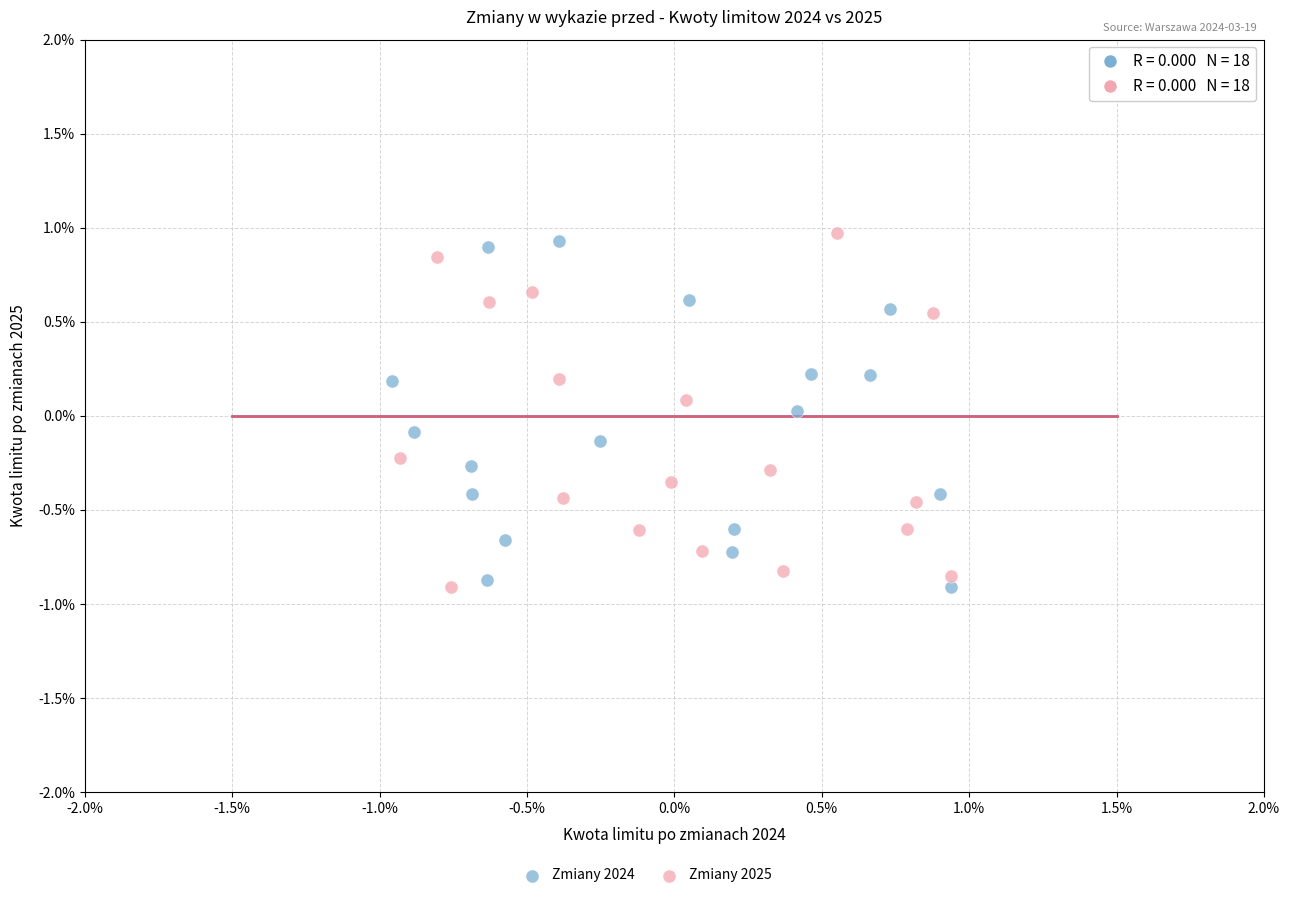

Which series reaches the maximum Y coordinate?

Zmiany 2025